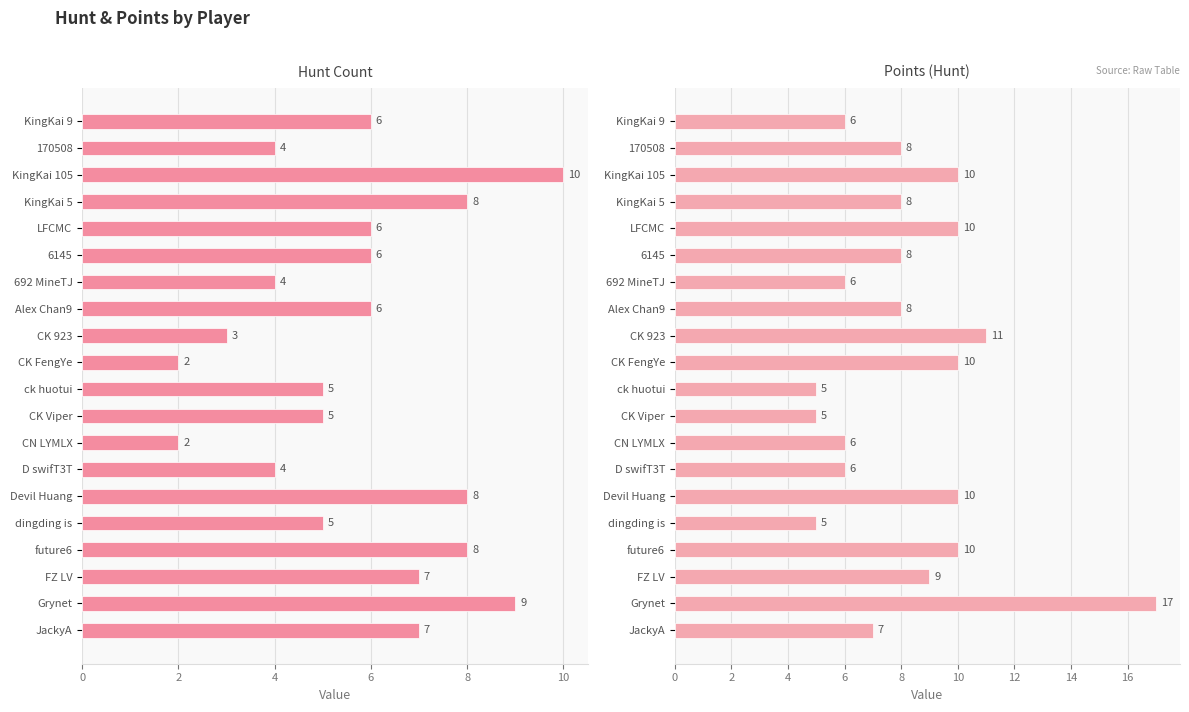

What is the sum of all Points (Hunt) values?

165